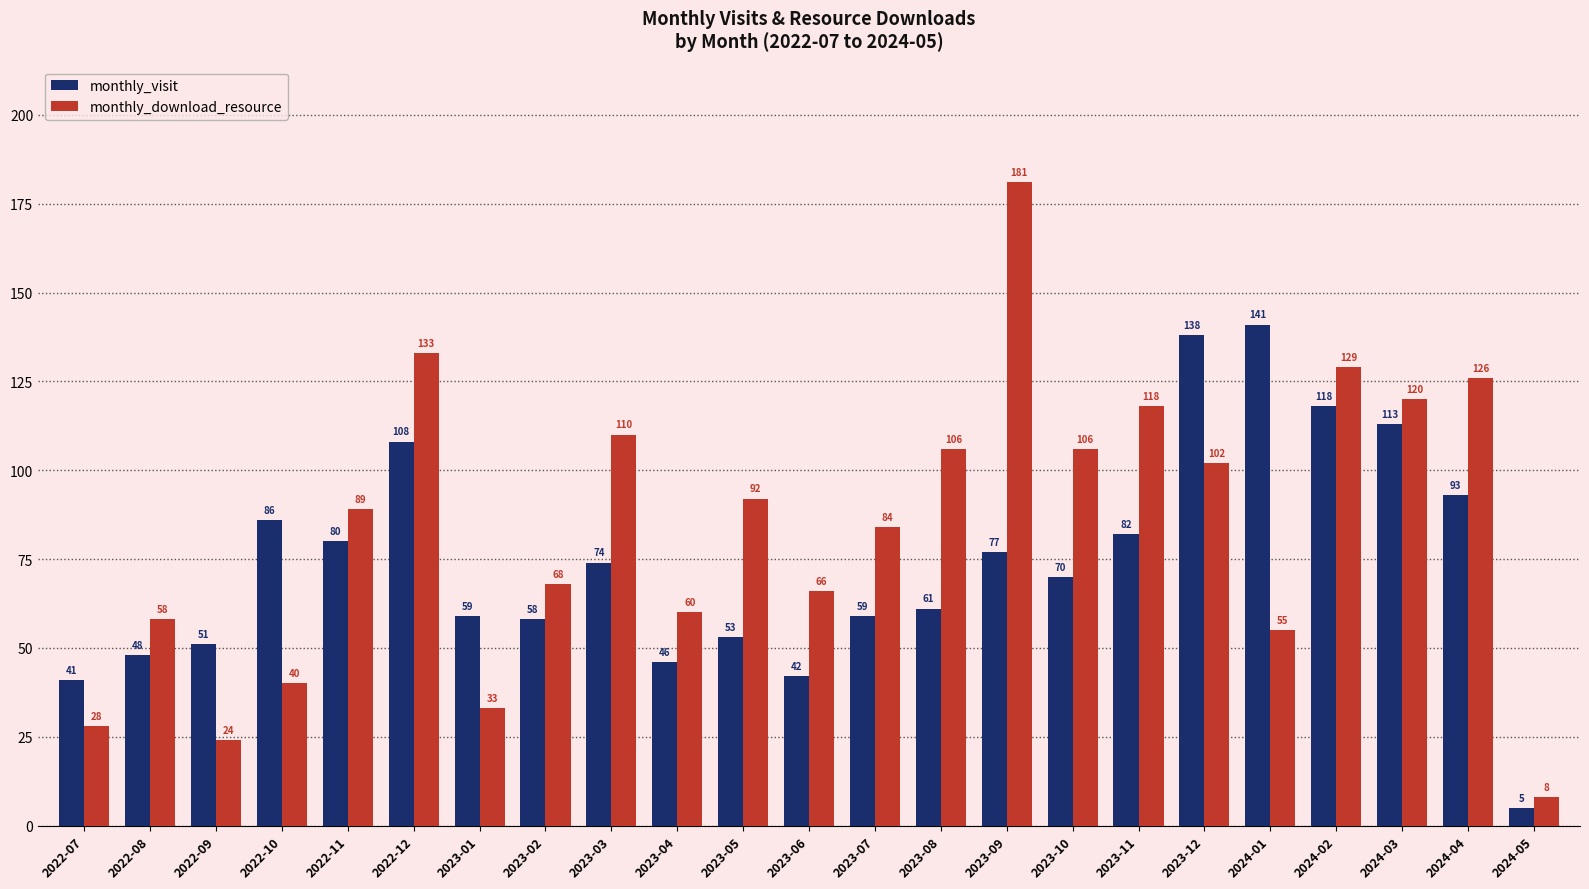

What is the value of the monthly_download_resource bar at the 2nd from the left?

58